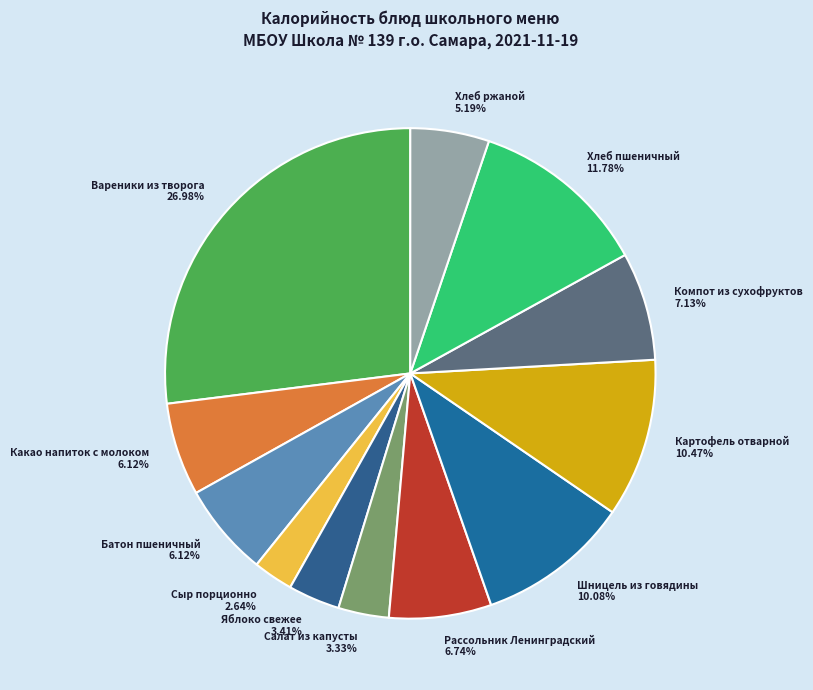

Which category has the biggest portion of the pie?

Вареники из творога